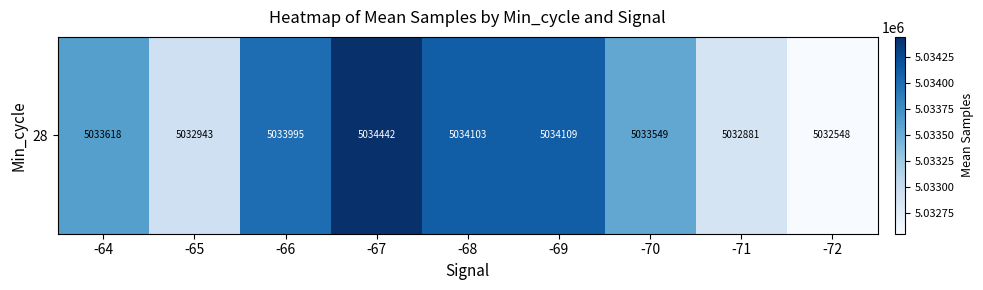

Is it true that the value at -70 is 8242126.8?

False